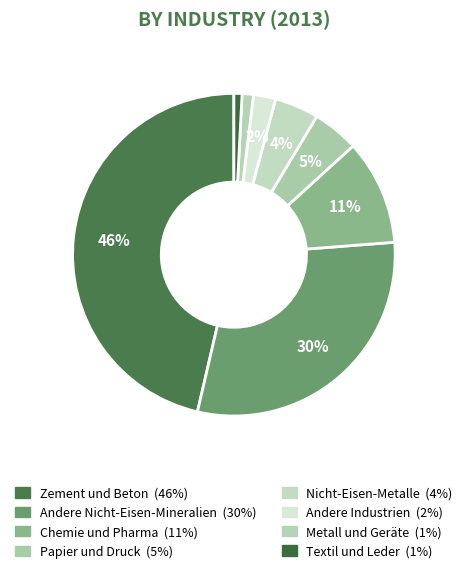

How many slices are in this pie chart?

8